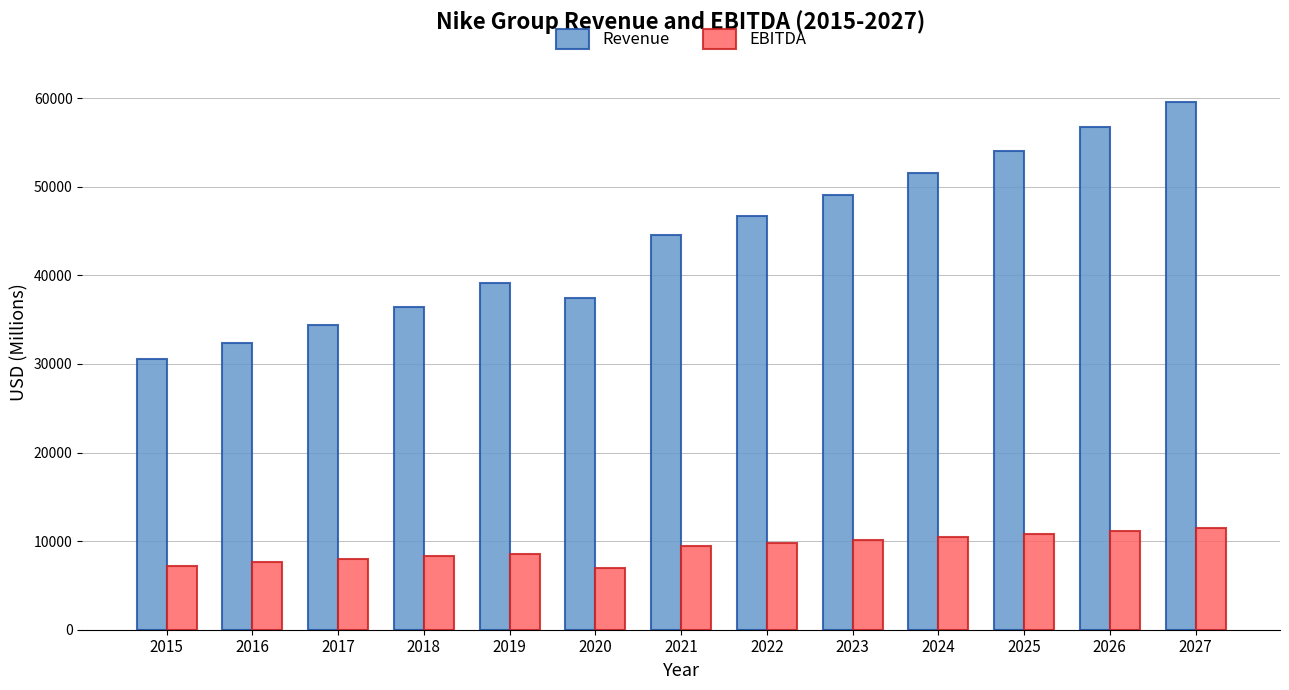

What is the lowest value of the EBITDA series?

7000.0